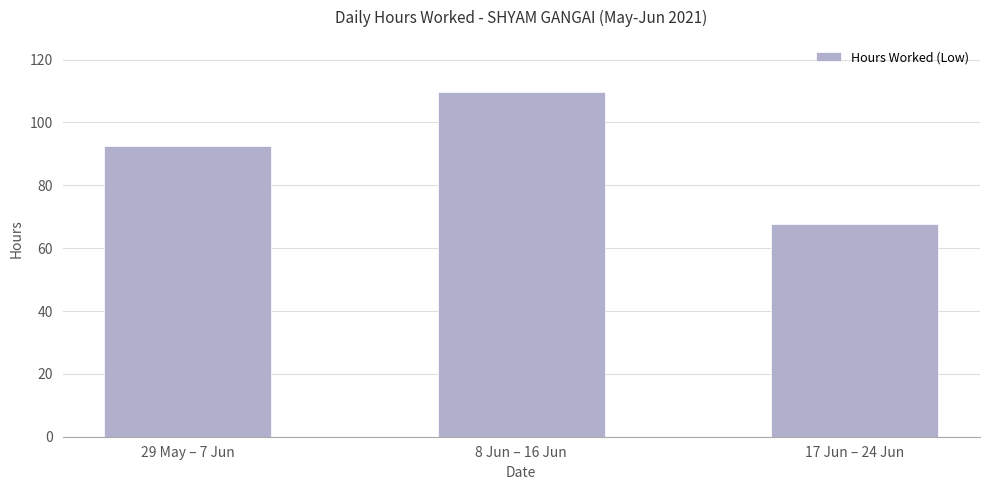

What position from the left is 29 May – 7 Jun?

1